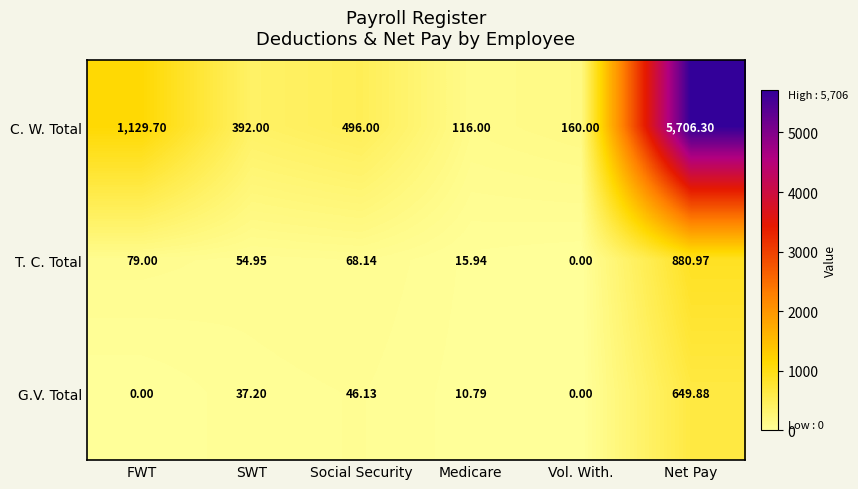

Which category has the lowest value in the C. W. Total series?

Medicare